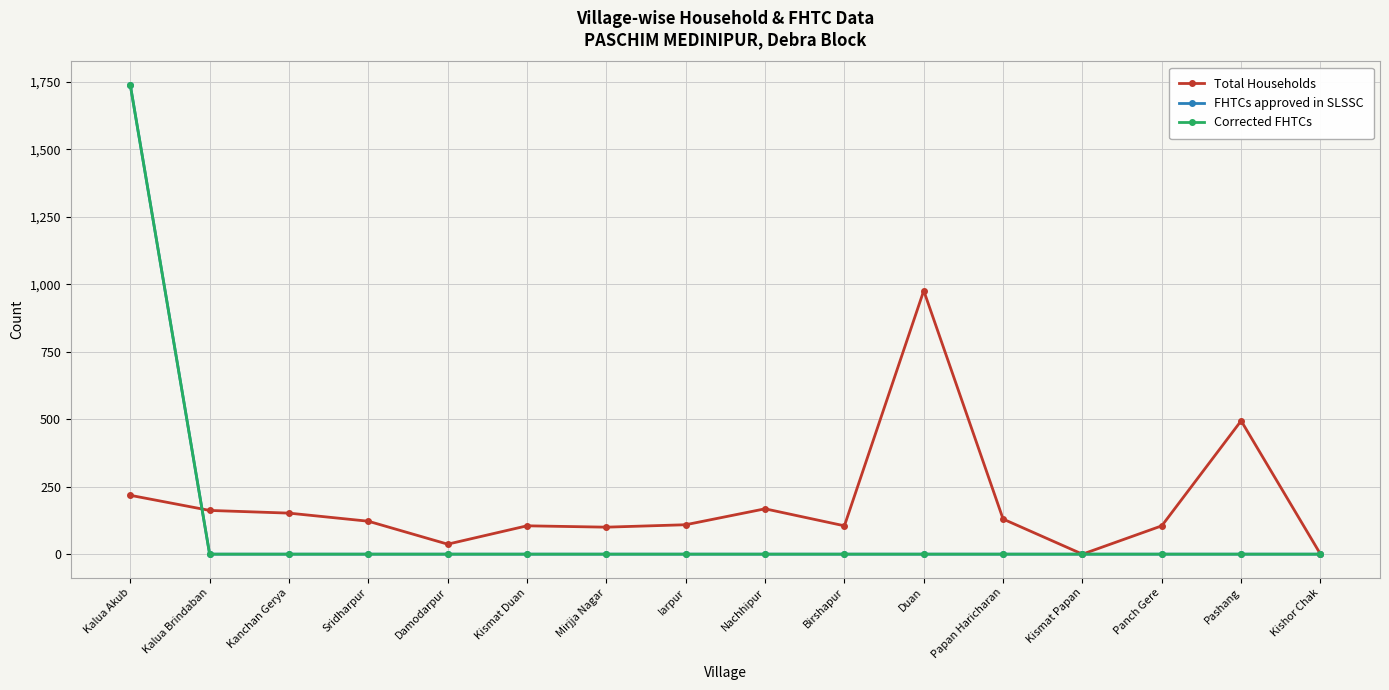

What is the average value of the FHTCs approved in SLSSC series?

109